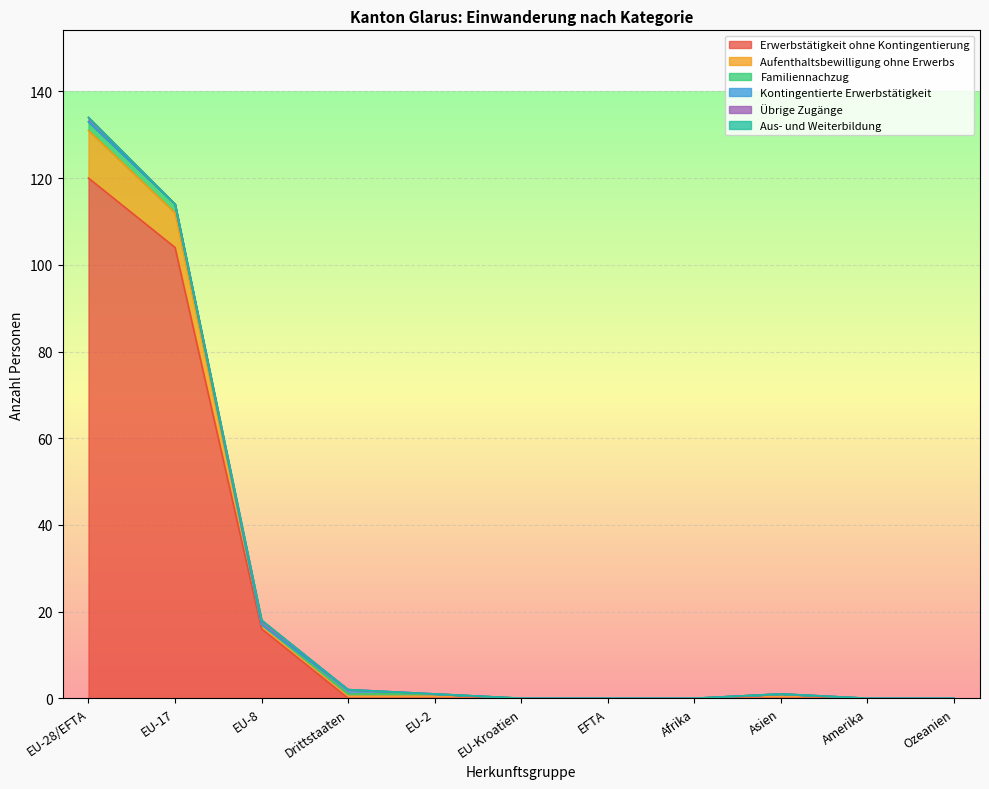

Rank the categories by Erwerbstätigkeit ohne Kontingentierung value from lowest to highest.

Drittstaaten, EU-2, EU-Kroatien, EFTA, Afrika, Asien, Amerika, Ozeanien, EU-8, EU-17, EU-28/EFTA